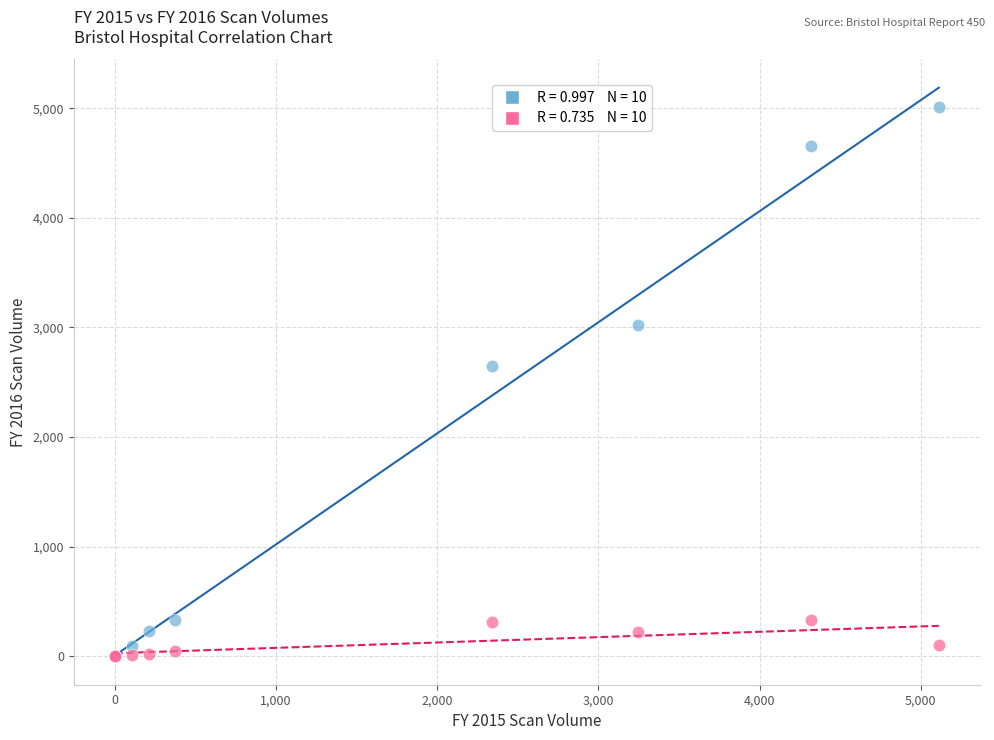

Across all series, what Y value is closest to 2506?

2650